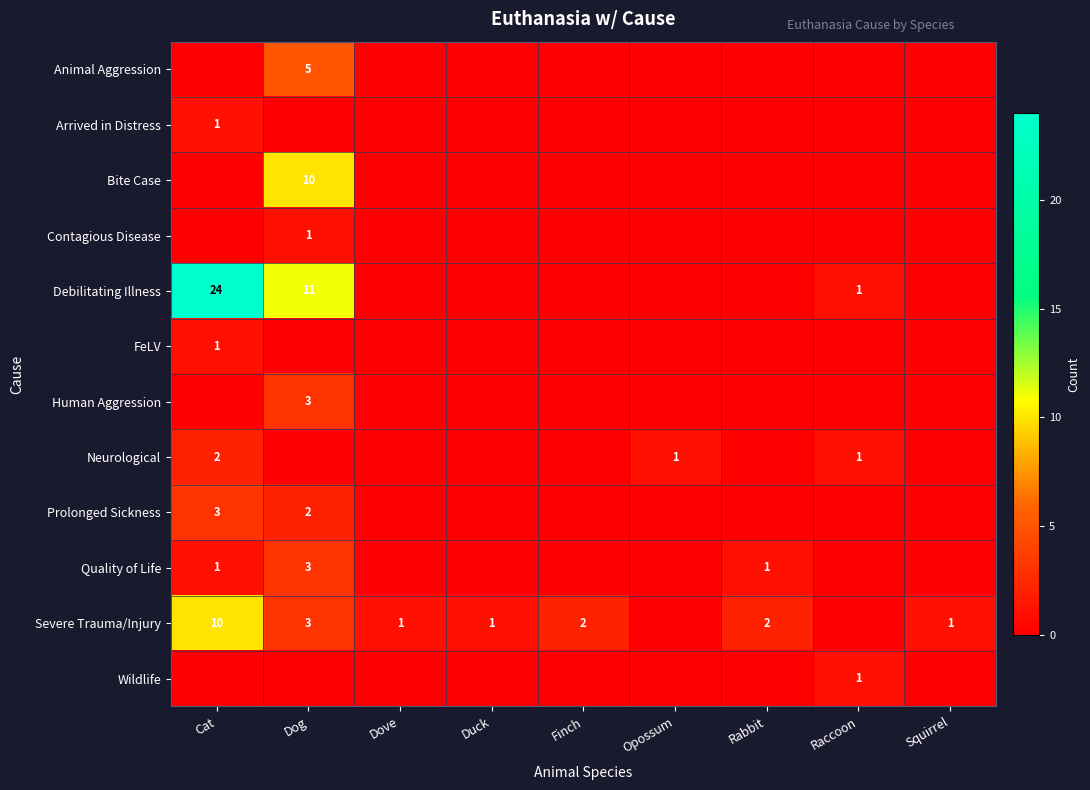

At how many categories does at least one series exceed 14?

1